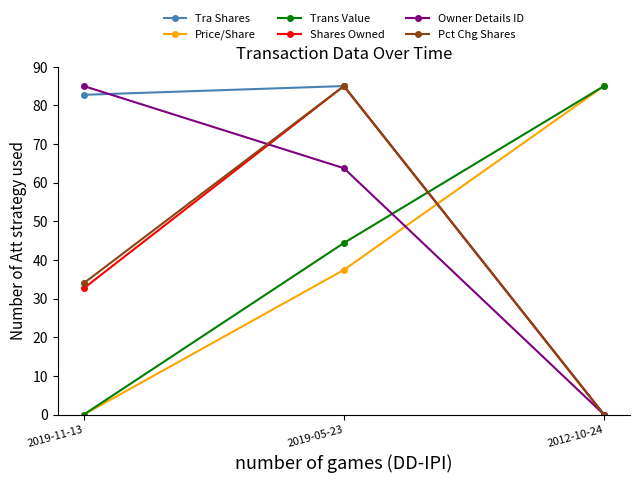

What is the maximum value shown in the chart?

85.0